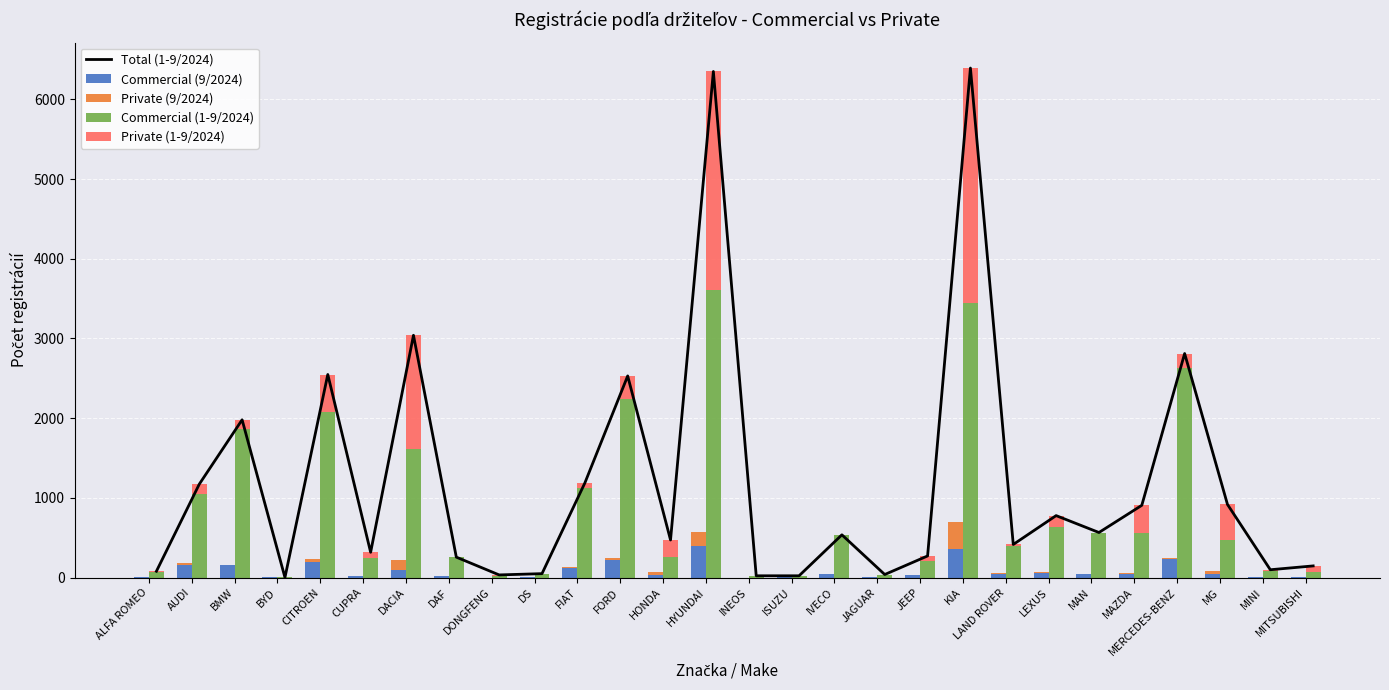

What is the difference between the maximum and minimum values in the Private (1-9/2024) series?

2953